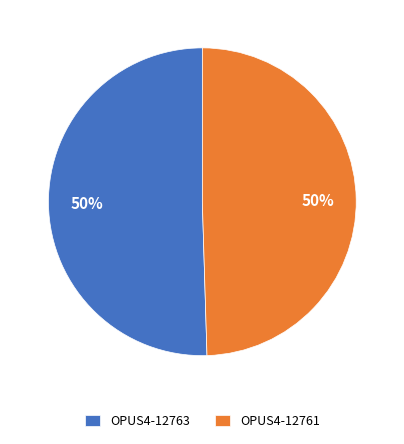

Is it true that OPUS4-12763 is 38% of the pie?

False